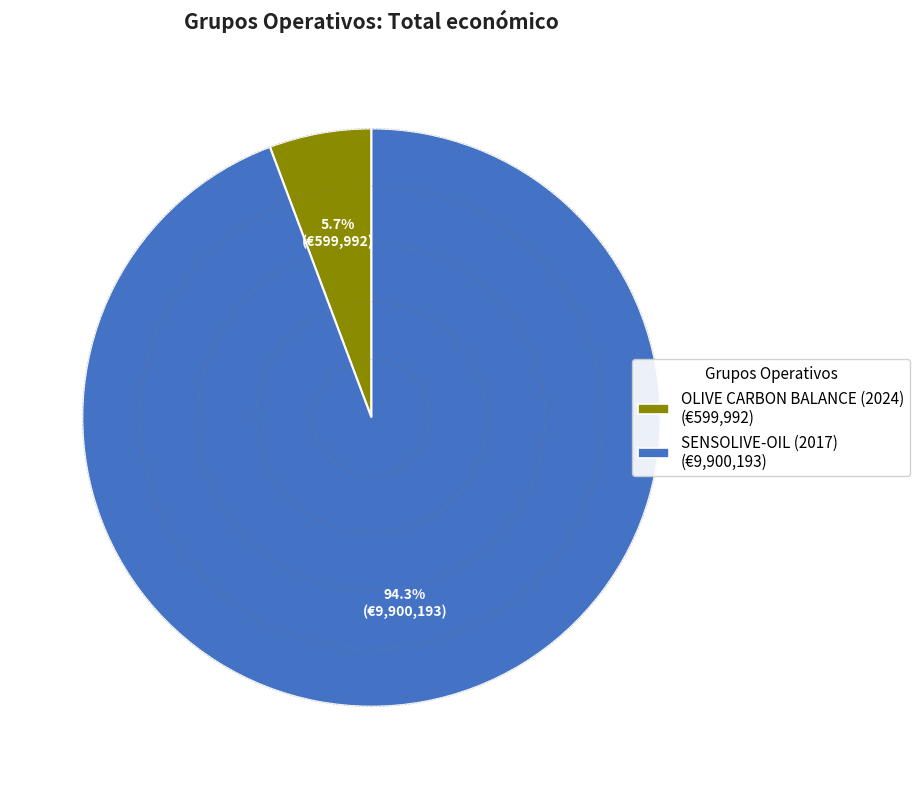

The SENSOLIVE-OIL (2017) slice represents 94% of the pie. True or false?

True